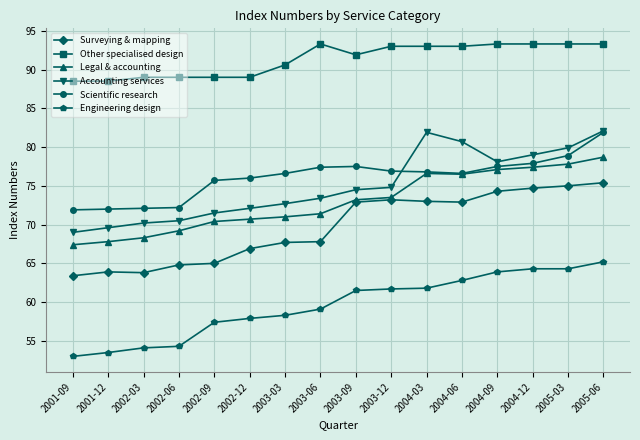

Is it true that Accounting services equals 69.0 at 2001-09?

True